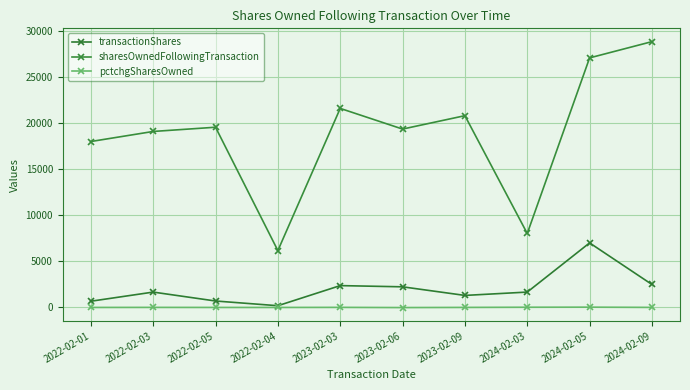

How many data points in pctchgSharesOwned are less than 9?

5